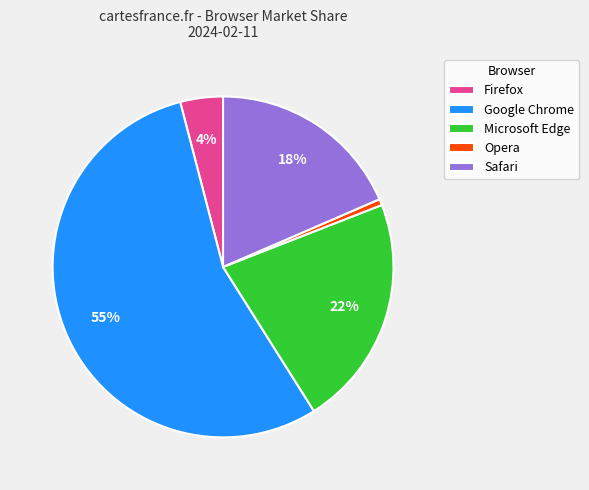

To the nearest percent, what is the average slice percentage?

20%